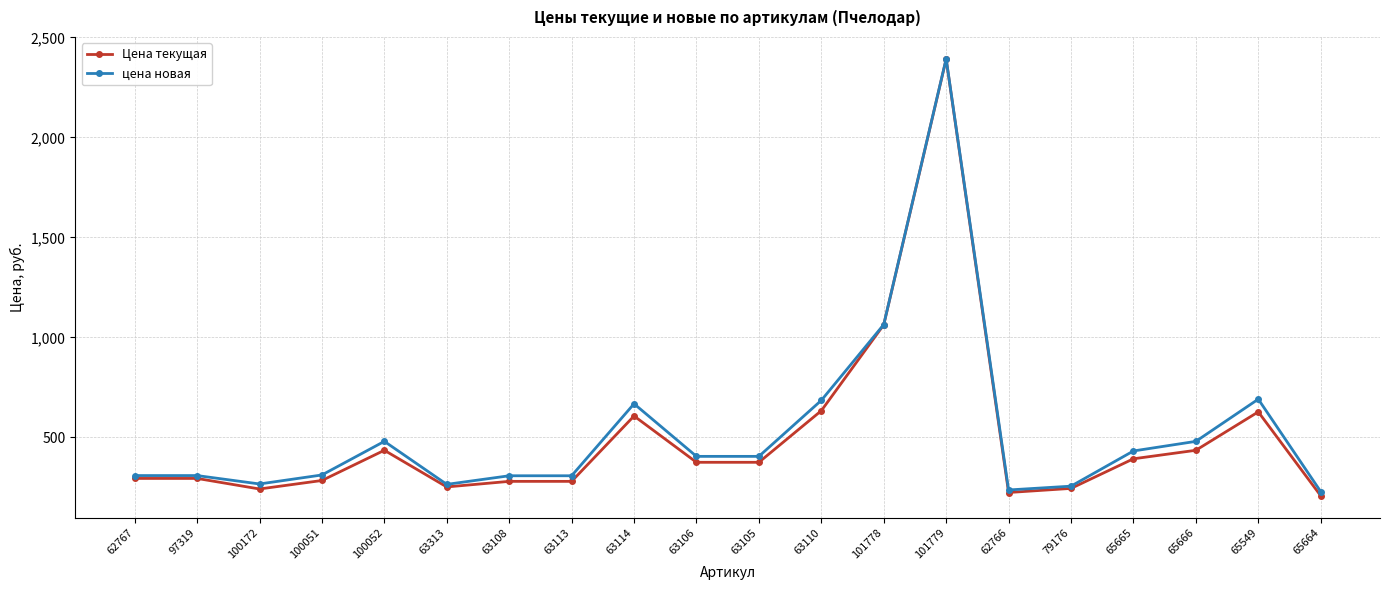

Which series has the widest spread of values?

Цена текущая